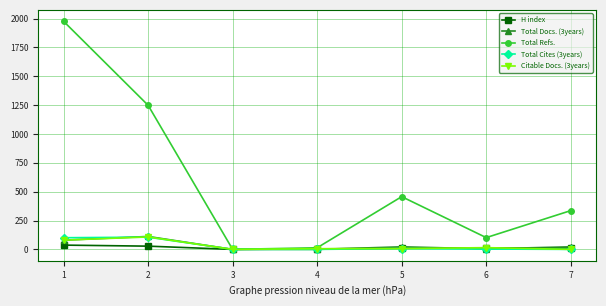

Which series has the largest total across all categories?

Total Refs.